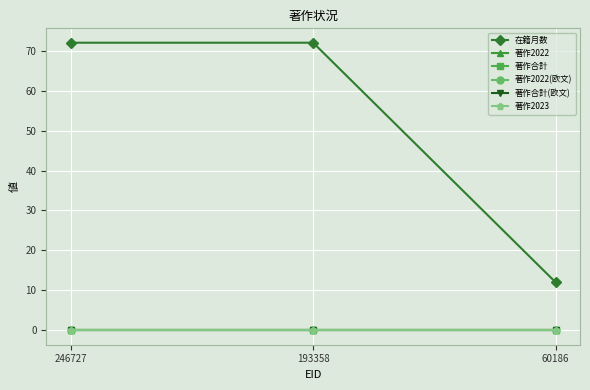

How many lines are shown in the chart?

6